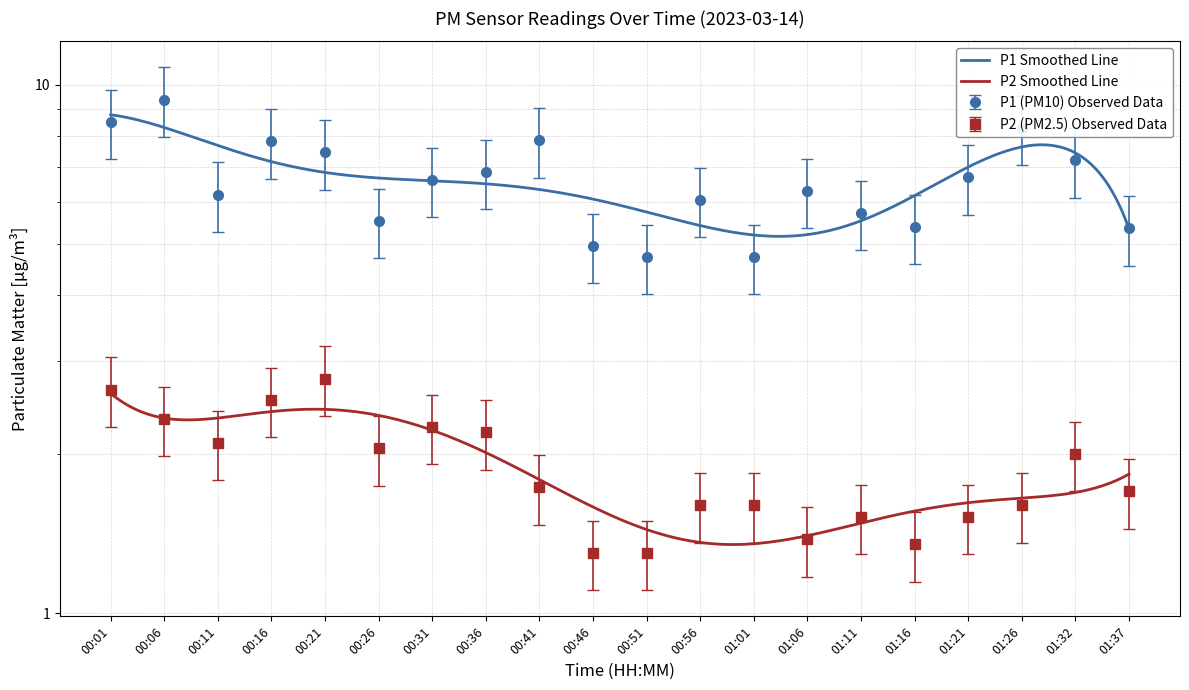

True or false: P1 and P2 intersect in this chart.

False